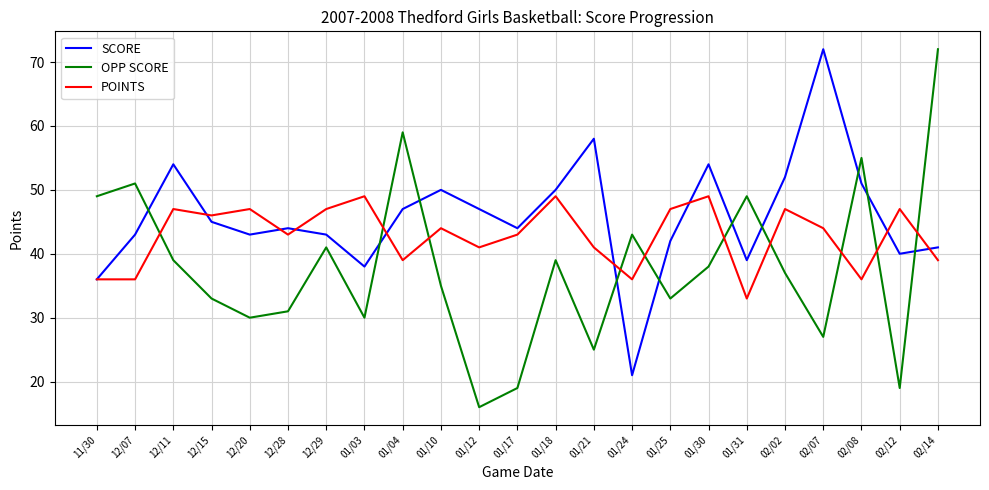

Between 01/10 and 01/18, which series saw the biggest shift?

POINTS